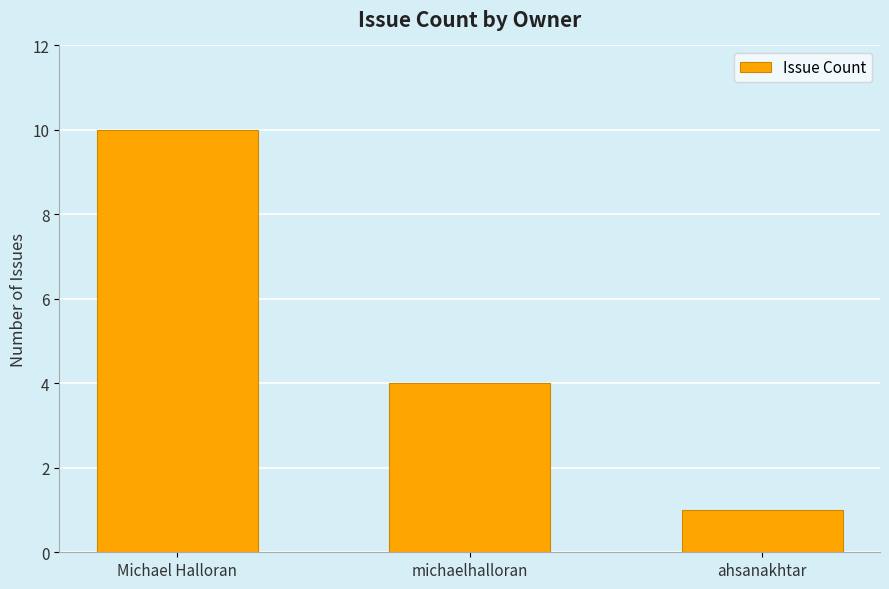

Reading left to right, extract all data points from this chart.

10	4	1